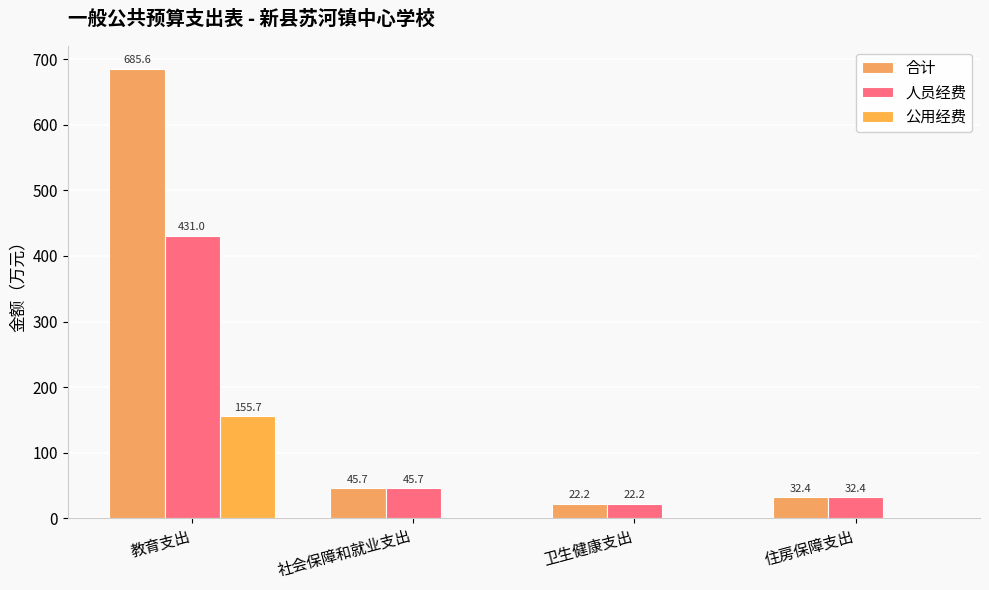

List the labels in order of 合计 value, largest first.

教育支出, 社会保障和就业支出, 住房保障支出, 卫生健康支出